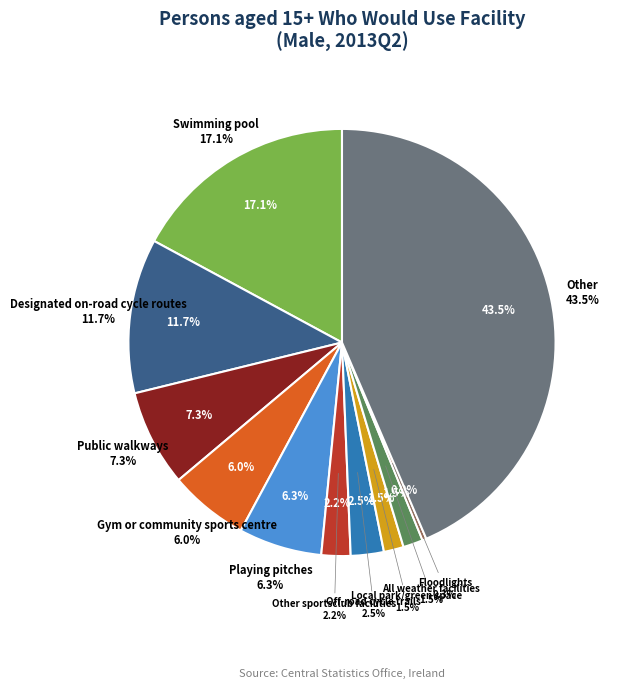

Count the number of slices in the pie.

11